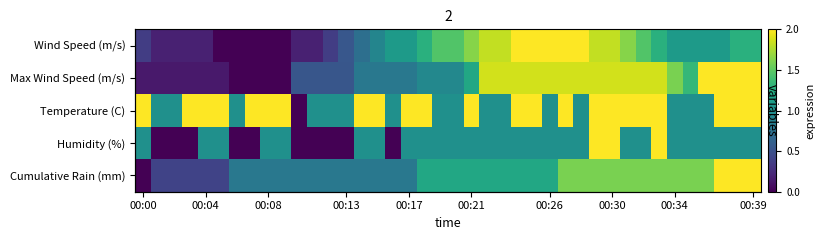

What is the difference between the maximum and minimum values in the Wind Speed (m/s) series?

2.0